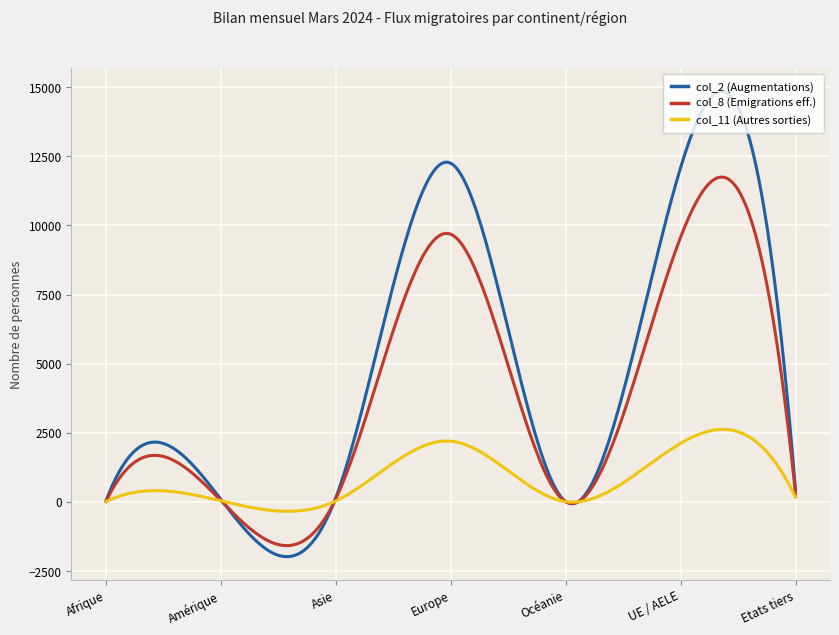

List the series in order of their overall mean, lowest first.

col_11 (Autres sorties), col_8 (Emigrations eff.), col_2 (Augmentations)